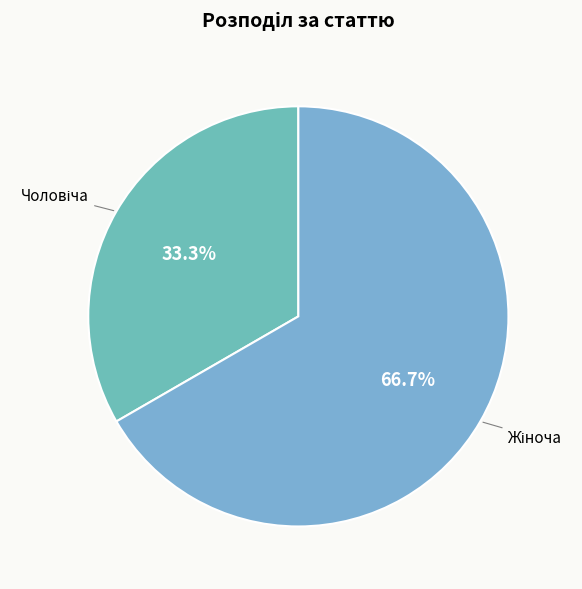

Is there a majority slice in this chart?

Yes